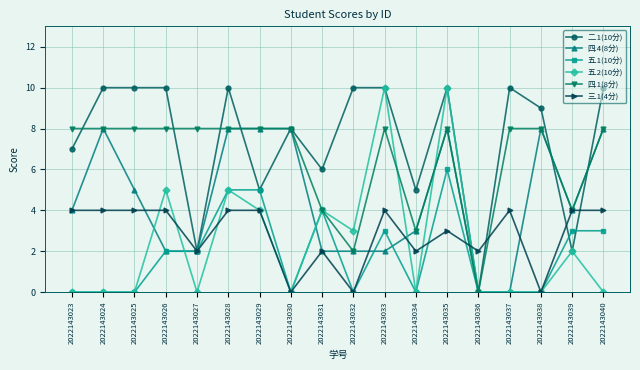

Between 2022143024 and 2022143030, which series saw the biggest shift?

三.1(4分)